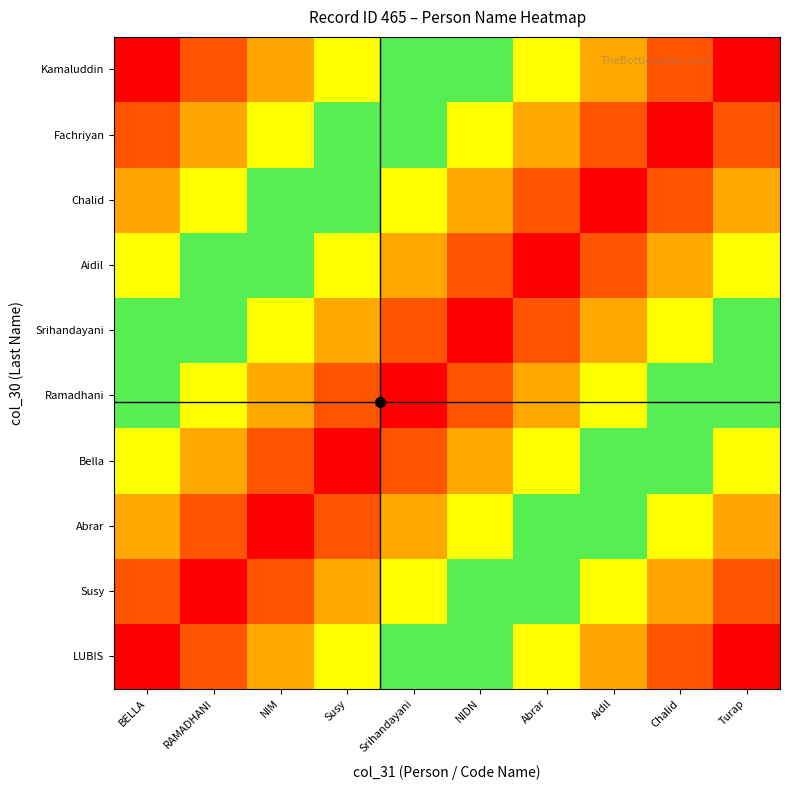

Which series changed the most between Srihandayani and Turap?

LUBIS